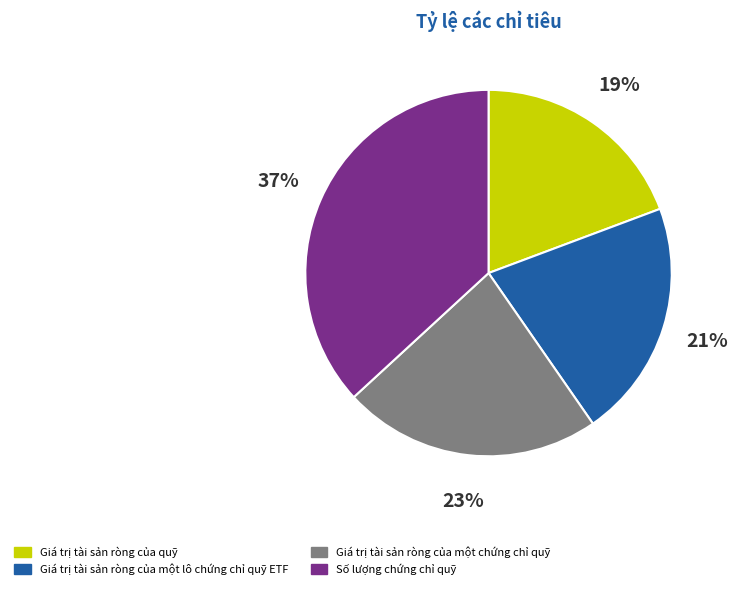

Is there a majority slice in this chart?

No